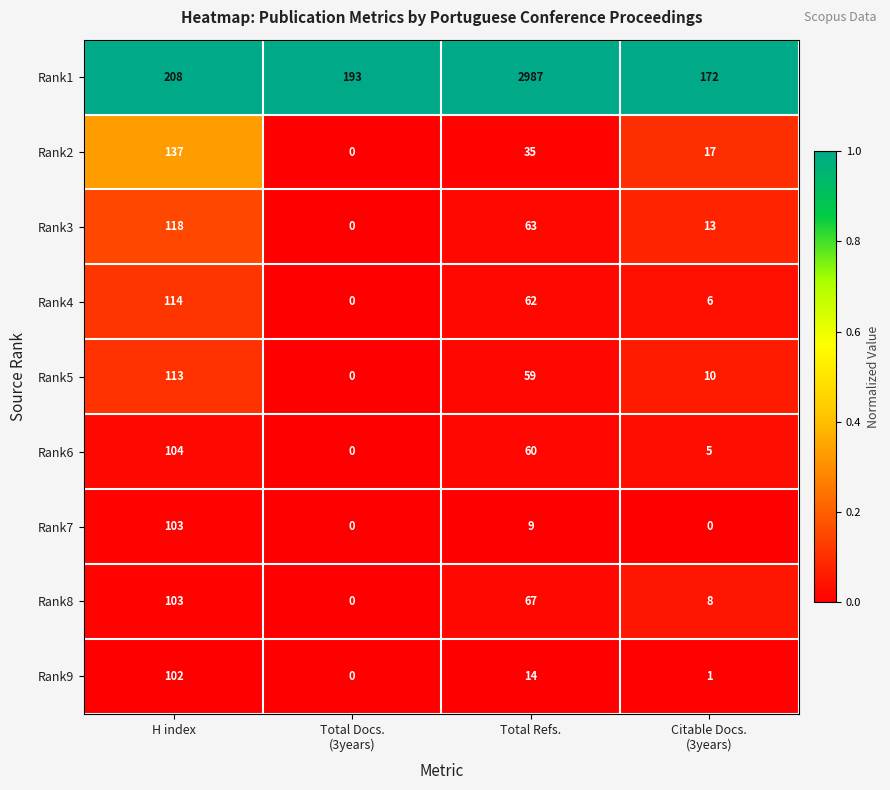

What is the difference between the maximum and minimum values in the Rank4 series?

114